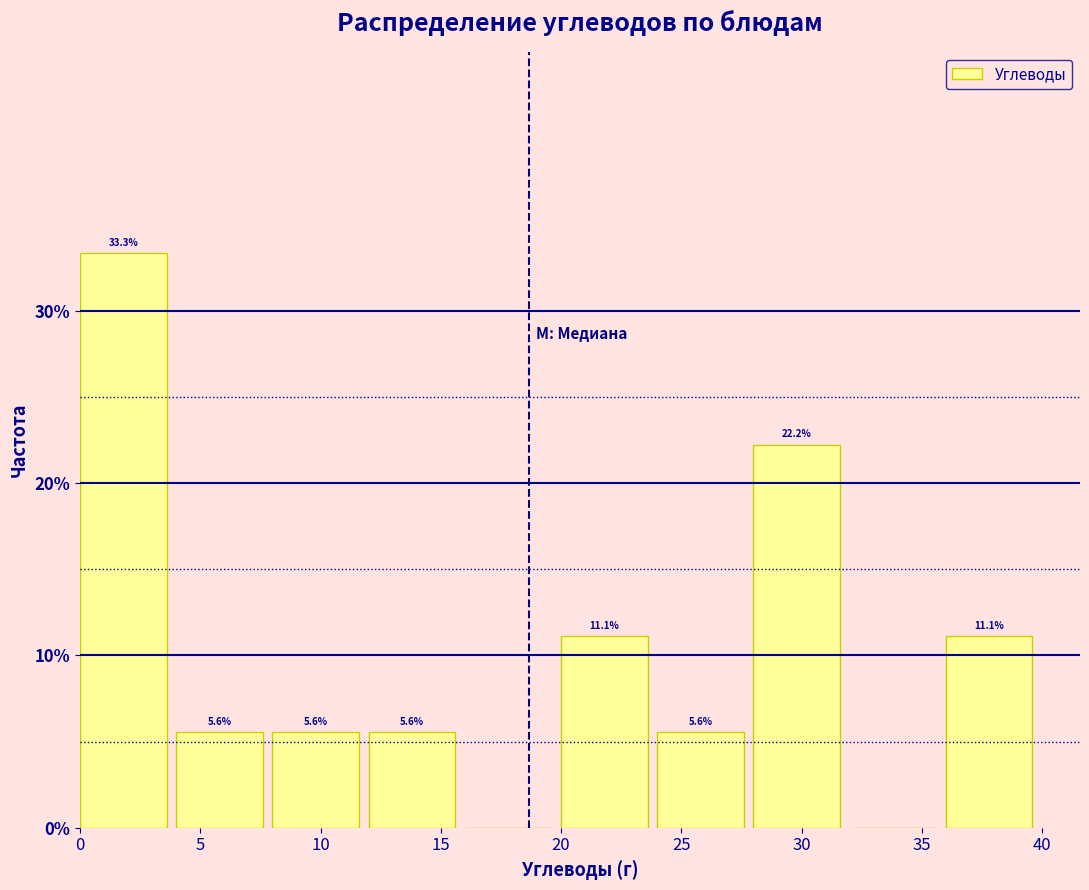

Over which range of the x-axis is the bar tallest?

0 to 4